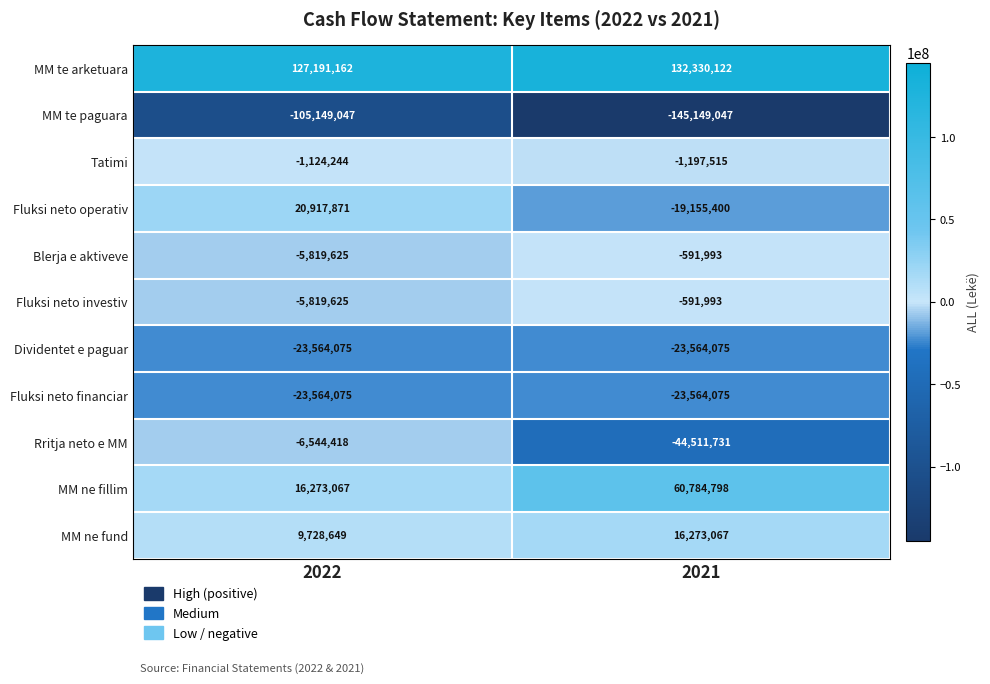

Read the Blerja e aktiveve value at 2022.

-5819625